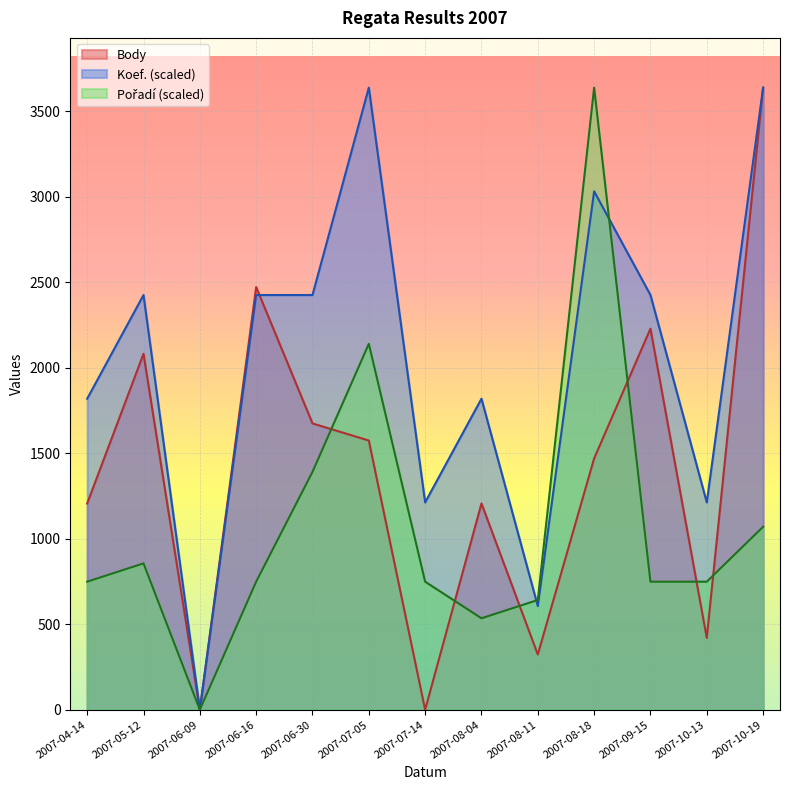

How many times do Pořadí and Body cross each other?

6